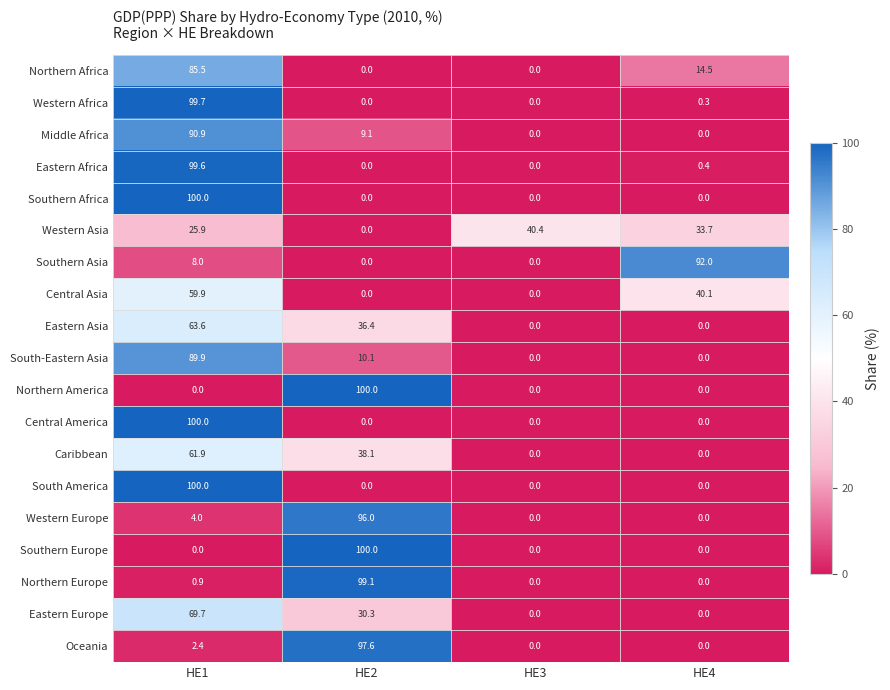

What is the maximum value for Northern Europe?

99.1